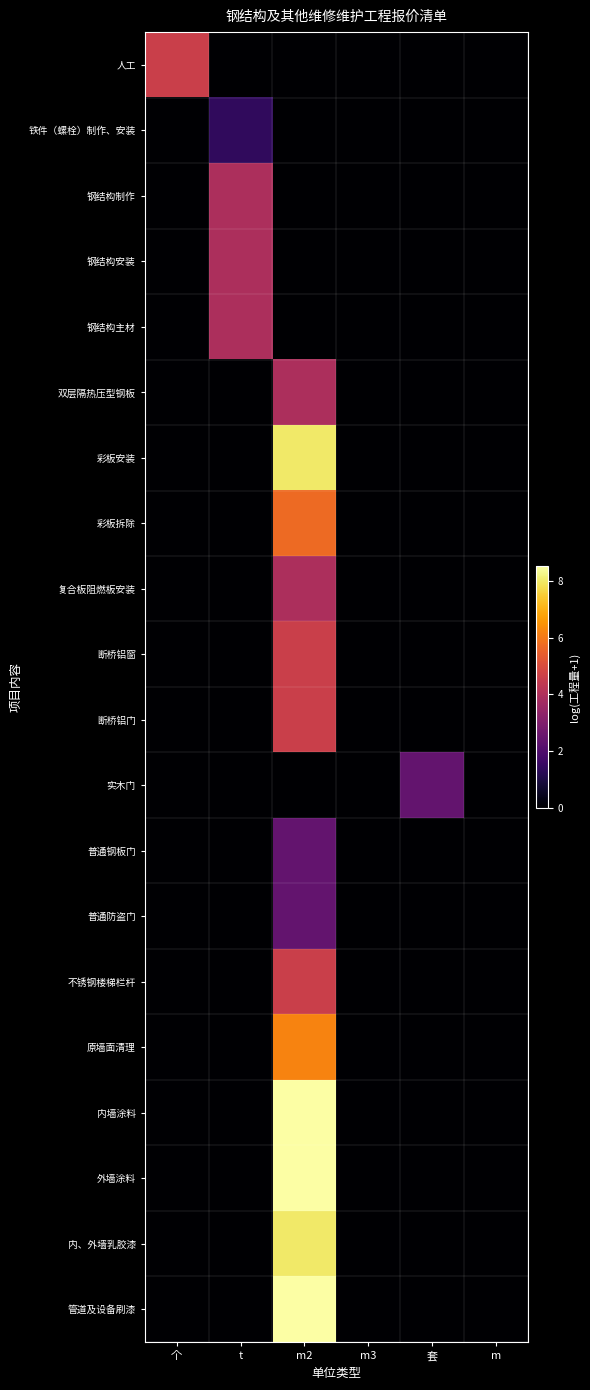

Reading left to right, extract all data points from this chart.

人工: 个=4.6	t=0.0	m2=0.0	m3=0.0	套=0.0	m=0.0
铁件（螺栓）制作、安装: 个=0.0	t=1.4	m2=0.0	m3=0.0	套=0.0	m=0.0
钢结构制作: 个=0.0	t=3.9	m2=0.0	m3=0.0	套=0.0	m=0.0
钢结构安装: 个=0.0	t=3.9	m2=0.0	m3=0.0	套=0.0	m=0.0
钢结构主材: 个=0.0	t=3.9	m2=0.0	m3=0.0	套=0.0	m=0.0
双层隔热压型钢板: 个=0.0	t=0.0	m2=3.9	m3=0.0	套=0.0	m=0.0
彩板安装: 个=0.0	t=0.0	m2=8.0	m3=0.0	套=0.0	m=0.0
彩板拆除: 个=0.0	t=0.0	m2=5.7	m3=0.0	套=0.0	m=0.0
复合板阻燃板安装: 个=0.0	t=0.0	m2=3.9	m3=0.0	套=0.0	m=0.0
断桥铝窗: 个=0.0	t=0.0	m2=4.6	m3=0.0	套=0.0	m=0.0
断桥铝门: 个=0.0	t=0.0	m2=4.6	m3=0.0	套=0.0	m=0.0
实木门: 个=0.0	t=0.0	m2=0.0	m3=0.0	套=2.4	m=0.0
普通钢板门: 个=0.0	t=0.0	m2=2.4	m3=0.0	套=0.0	m=0.0
普通防盗门: 个=0.0	t=0.0	m2=2.4	m3=0.0	套=0.0	m=0.0
不锈钢楼梯栏杆: 个=0.0	t=0.0	m2=4.6	m3=0.0	套=0.0	m=0.0
原墙面清理: 个=0.0	t=0.0	m2=6.2	m3=0.0	套=0.0	m=0.0
内墙涂料: 个=0.0	t=0.0	m2=8.5	m3=0.0	套=0.0	m=0.0
外墙涂料: 个=0.0	t=0.0	m2=8.5	m3=0.0	套=0.0	m=0.0
内、外墙乳胶漆: 个=0.0	t=0.0	m2=8.0	m3=0.0	套=0.0	m=0.0
管道及设备刷漆: 个=0.0	t=0.0	m2=8.5	m3=0.0	套=0.0	m=0.0